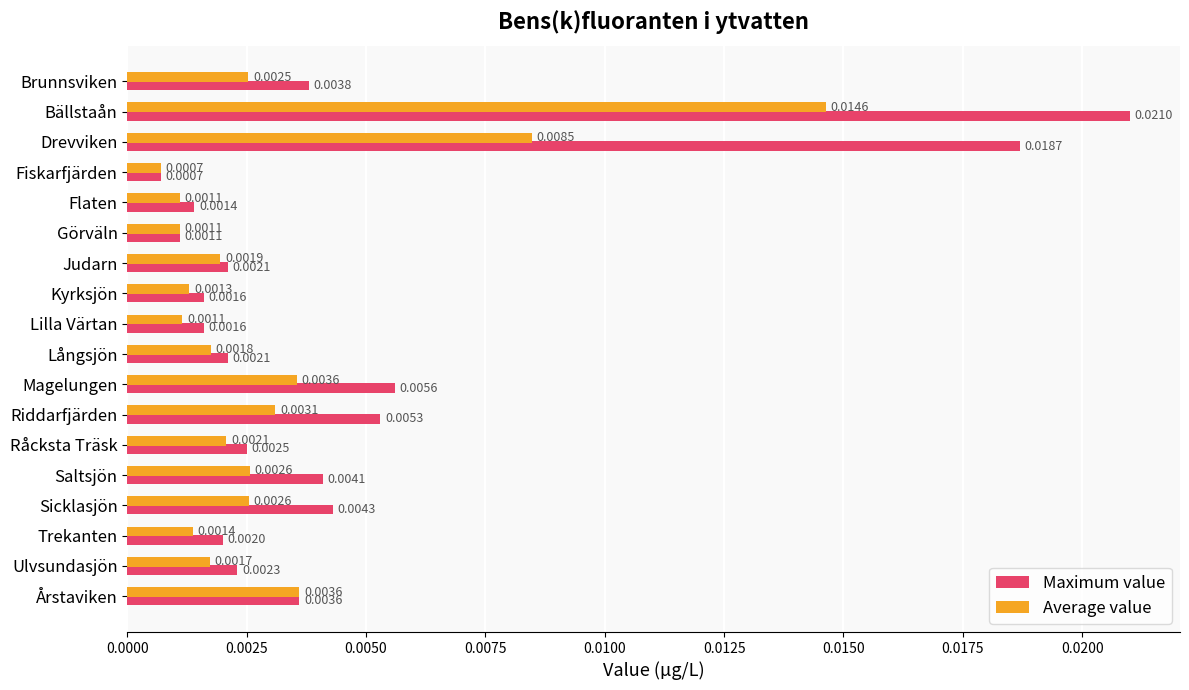

At which category does the chart reach its peak across all series?

Bällstaån